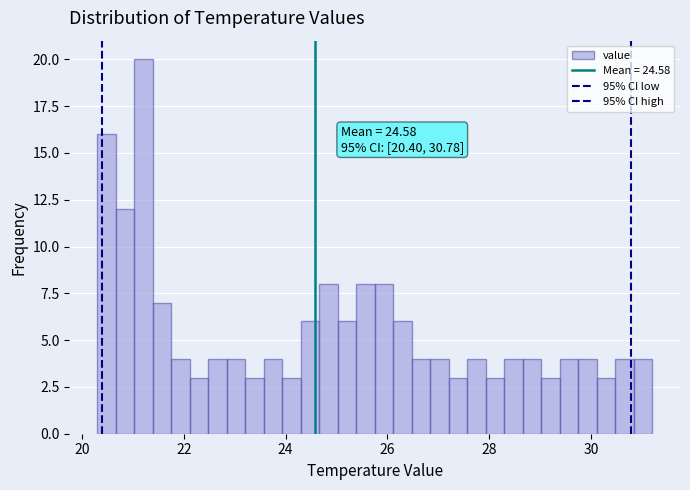

Read against the x-axis, roughly where is the centre of the tallest bar?

21.2